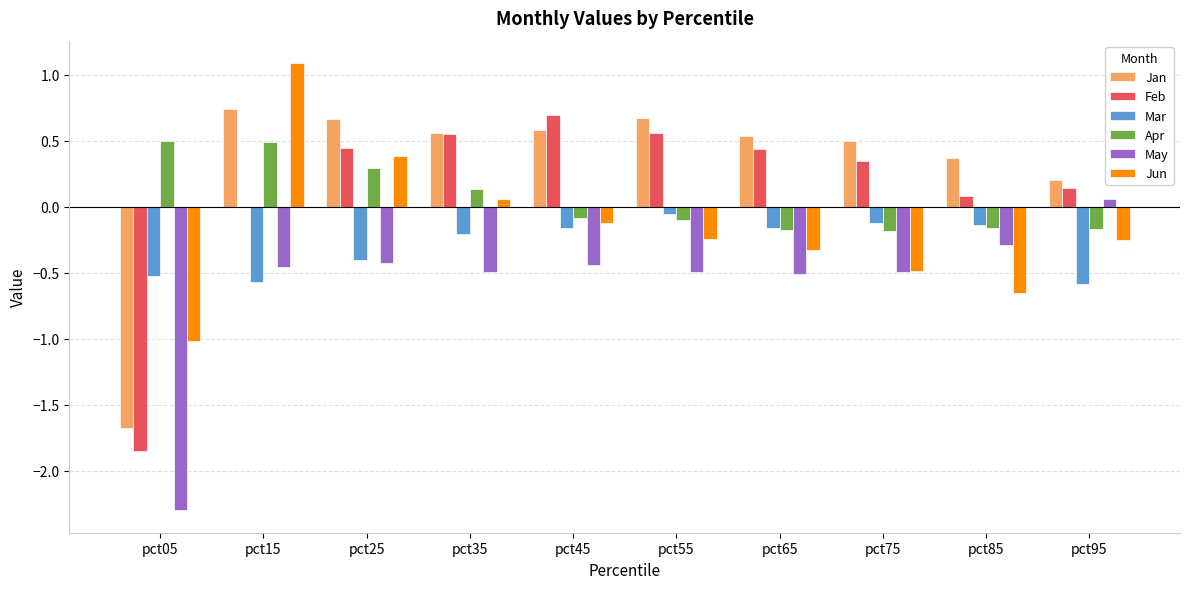

Does the chart contain stacked bars?

No